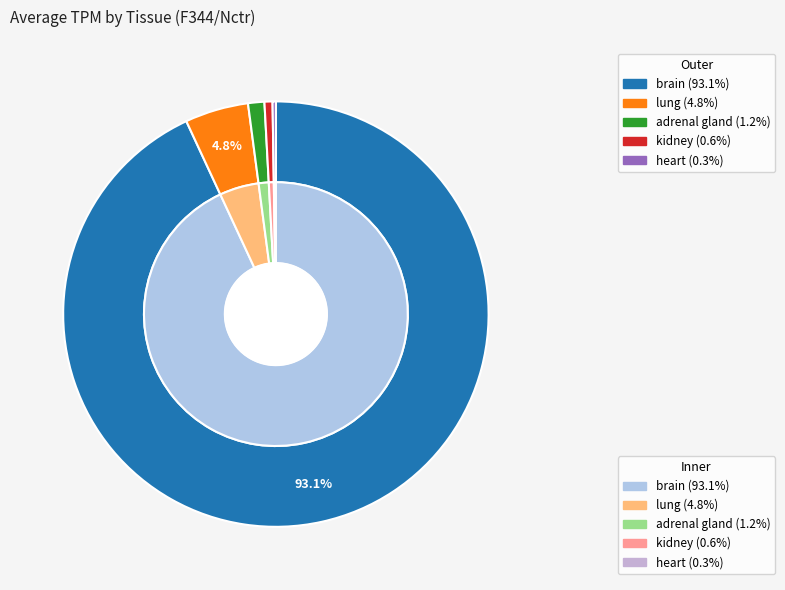

What percentage do lung and brain together represent?

97.9%